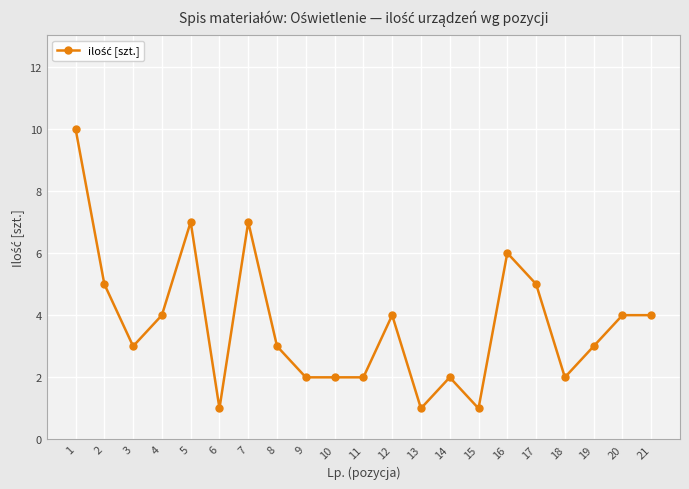

The chart shows a value of 1 at 6. True or false?

True